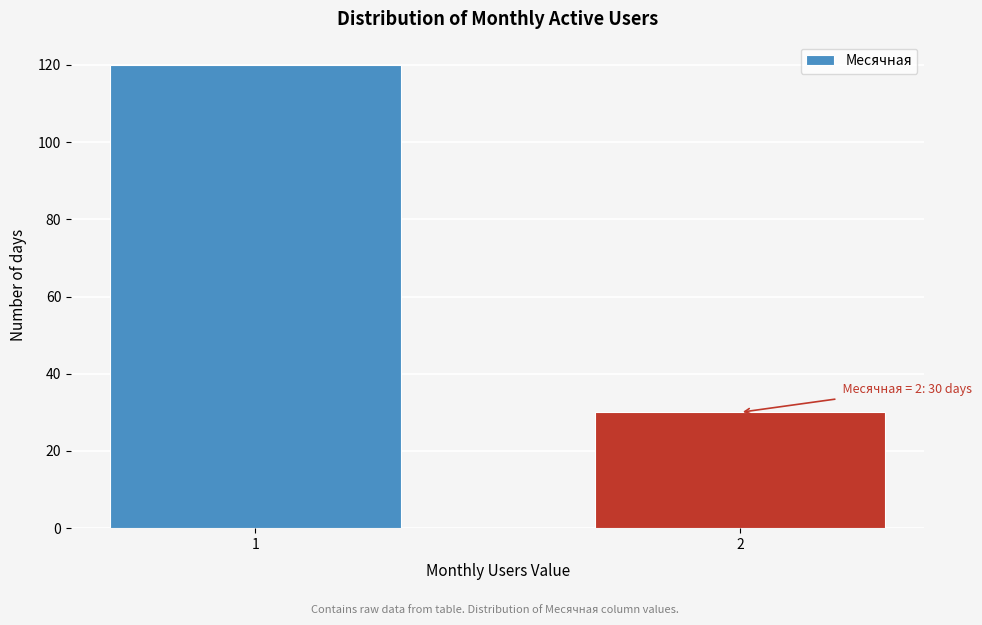

Reading left to right, list all the values displayed in this chart.

120	30